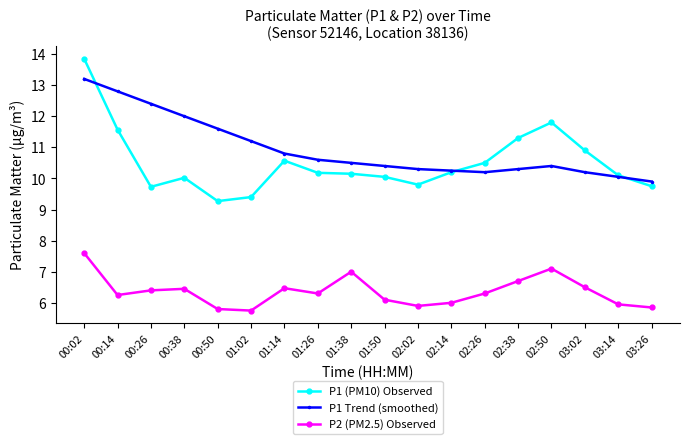

What position from the left is 00:26?

3